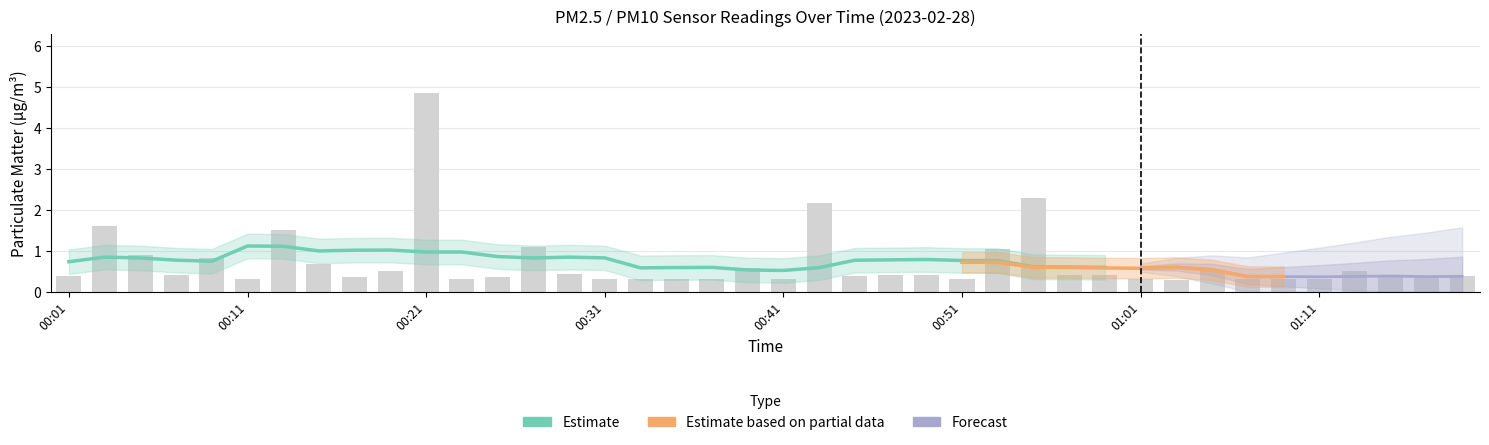

What is the smallest value displayed?

0.3